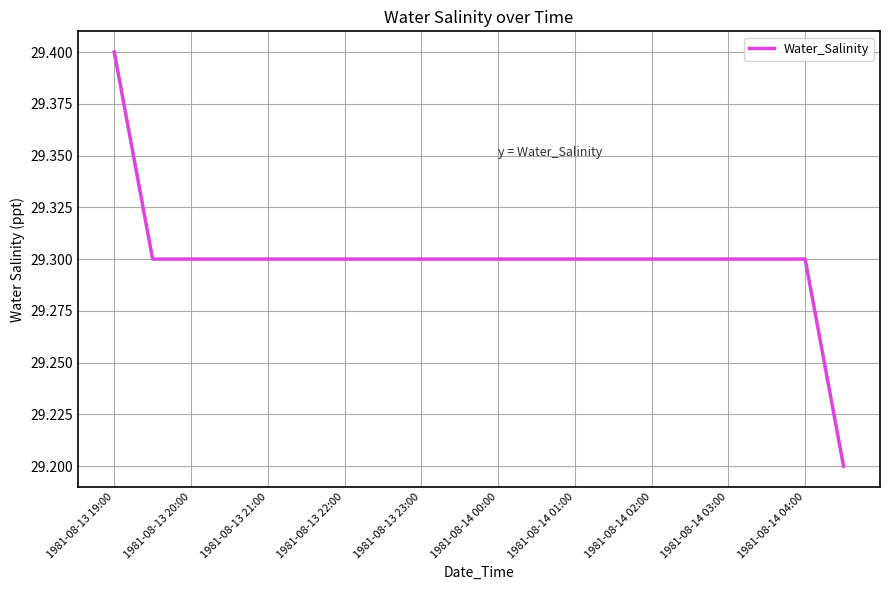

What is the minimum value shown in the chart?

29.2